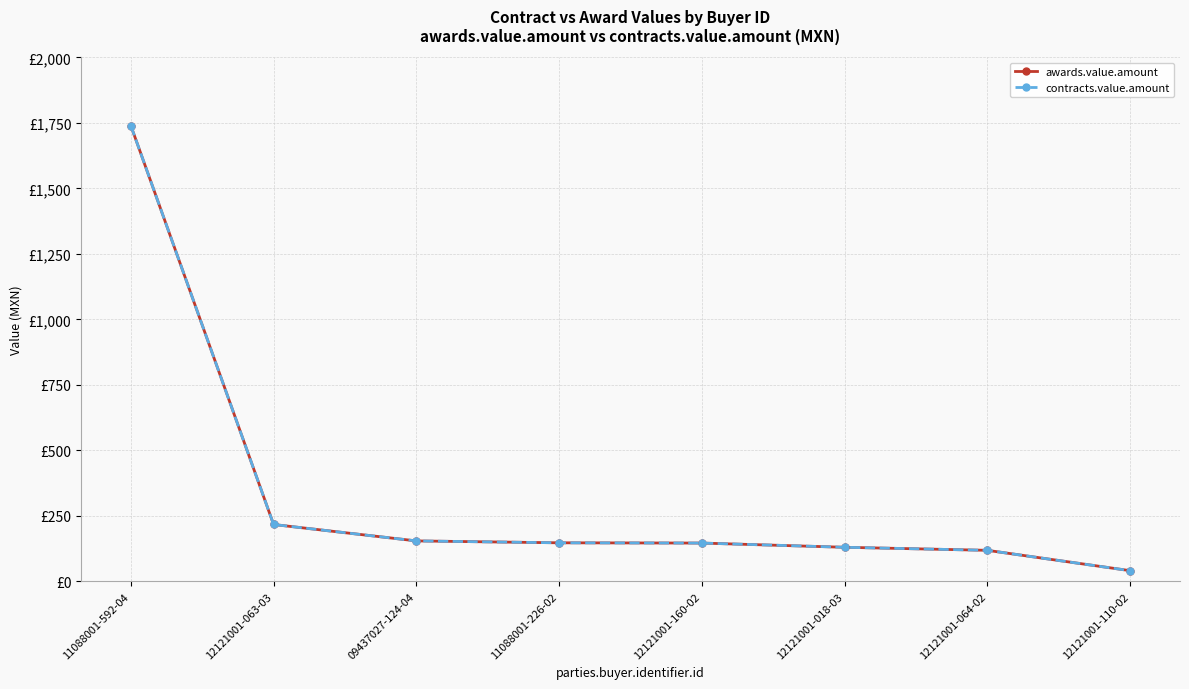

What value does the awards.value.amount series have at 12121001-063-03?

216.9